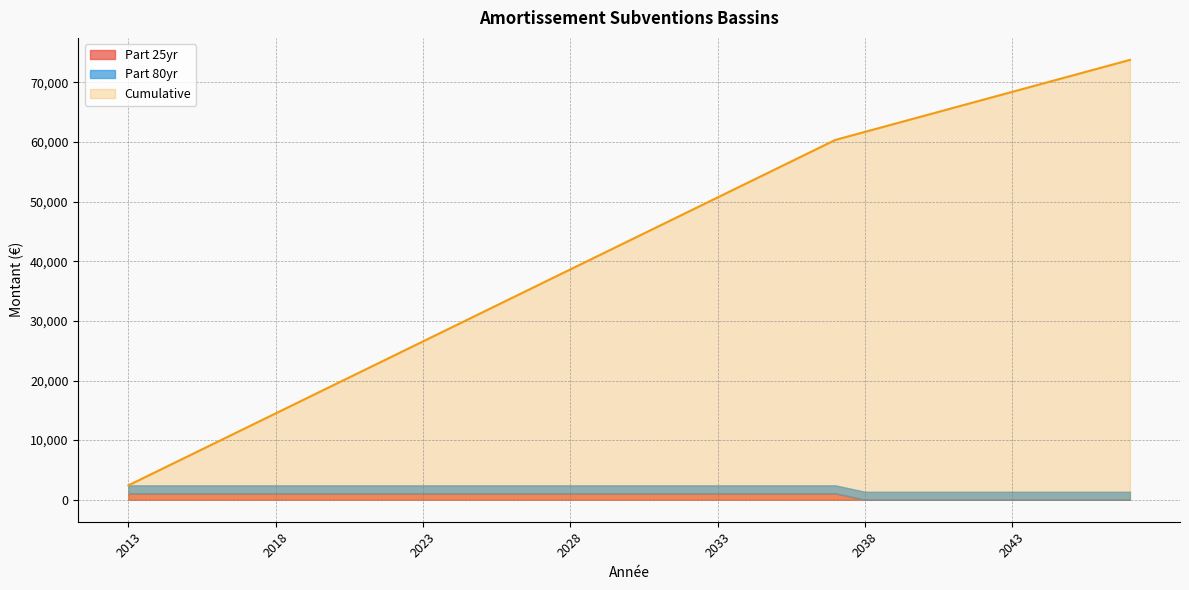

True or false: Cumulative and Annual Amount intersect in this chart.

False